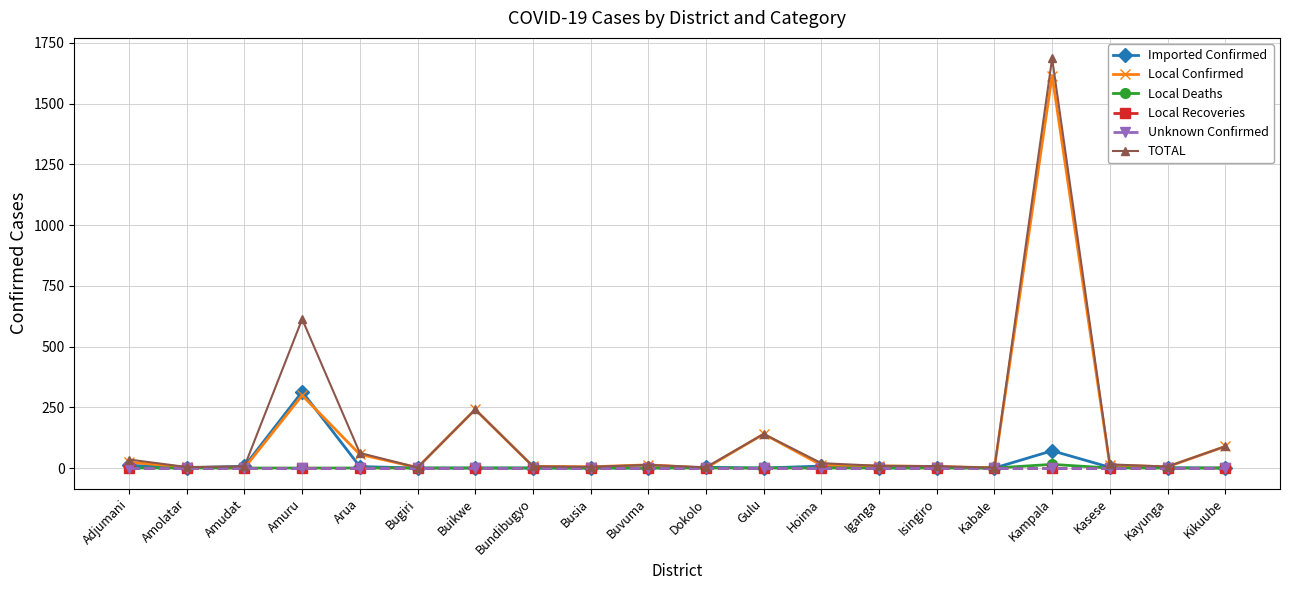

Reading right to left, extract all data points from this chart.

Imported Confirmed: Kikuube=0	Kayunga=1	Kasese=3	Kampala=71	Kabale=0	Isingiro=2	Iganga=0	Hoima=8	Gulu=0	Dokolo=3	Buvuma=0	Busia=0	Bundibugyo=0	Buikwe=0	Bugiri=0	Arua=6	Amuru=314	Amudat=7	Amolatar=1	Adjumani=11
Local Confirmed: Kikuube=89	Kayunga=5	Kasese=12	Kampala=1615	Kabale=1	Isingiro=6	Iganga=9	Hoima=12	Gulu=140	Dokolo=0	Buvuma=13	Busia=5	Bundibugyo=7	Buikwe=241	Bugiri=2	Arua=56	Amuru=299	Amudat=0	Amolatar=3	Adjumani=24
Local Deaths: Kikuube=0	Kayunga=0	Kasese=0	Kampala=15	Kabale=0	Isingiro=0	Iganga=0	Hoima=0	Gulu=0	Dokolo=0	Buvuma=0	Busia=0	Bundibugyo=0	Buikwe=0	Bugiri=0	Arua=0	Amuru=0	Amudat=0	Amolatar=0	Adjumani=0
Local Recoveries: Kikuube=0	Kayunga=0	Kasese=0	Kampala=0	Kabale=0	Isingiro=0	Iganga=0	Hoima=0	Gulu=0	Dokolo=0	Buvuma=0	Busia=0	Bundibugyo=0	Buikwe=0	Bugiri=0	Arua=0	Amuru=0	Amudat=0	Amolatar=0	Adjumani=0
Unknown Confirmed: Kikuube=0	Kayunga=0	Kasese=0	Kampala=0	Kabale=0	Isingiro=0	Iganga=0	Hoima=0	Gulu=0	Dokolo=0	Buvuma=0	Busia=0	Bundibugyo=0	Buikwe=0	Bugiri=0	Arua=0	Amuru=0	Amudat=0	Amolatar=0	Adjumani=0
TOTAL: Kikuube=89	Kayunga=6	Kasese=15	Kampala=1686	Kabale=1	Isingiro=8	Iganga=9	Hoima=20	Gulu=140	Dokolo=3	Buvuma=13	Busia=5	Bundibugyo=7	Buikwe=241	Bugiri=2	Arua=62	Amuru=613	Amudat=7	Amolatar=4	Adjumani=35